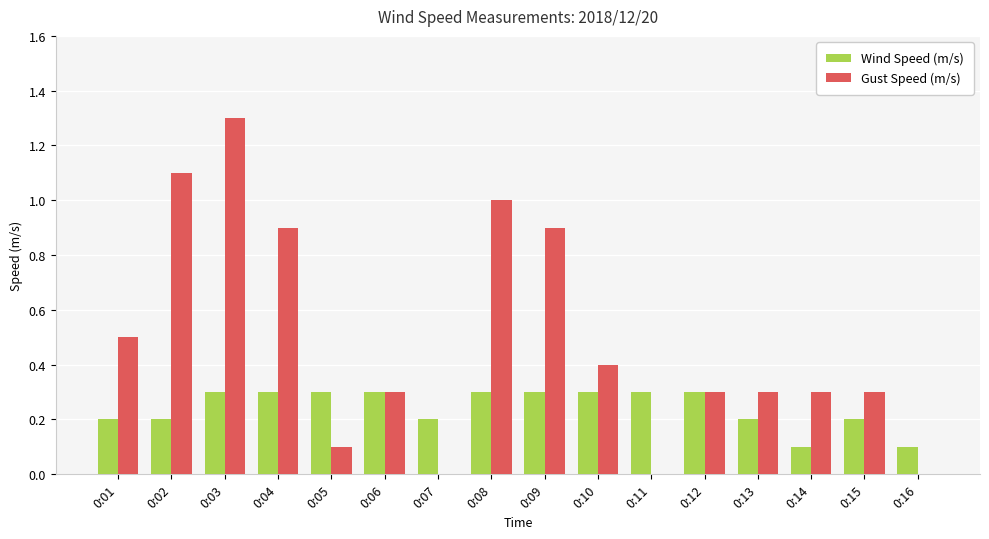

At which label does Gust Speed (m/s) reach its peak?

0:03